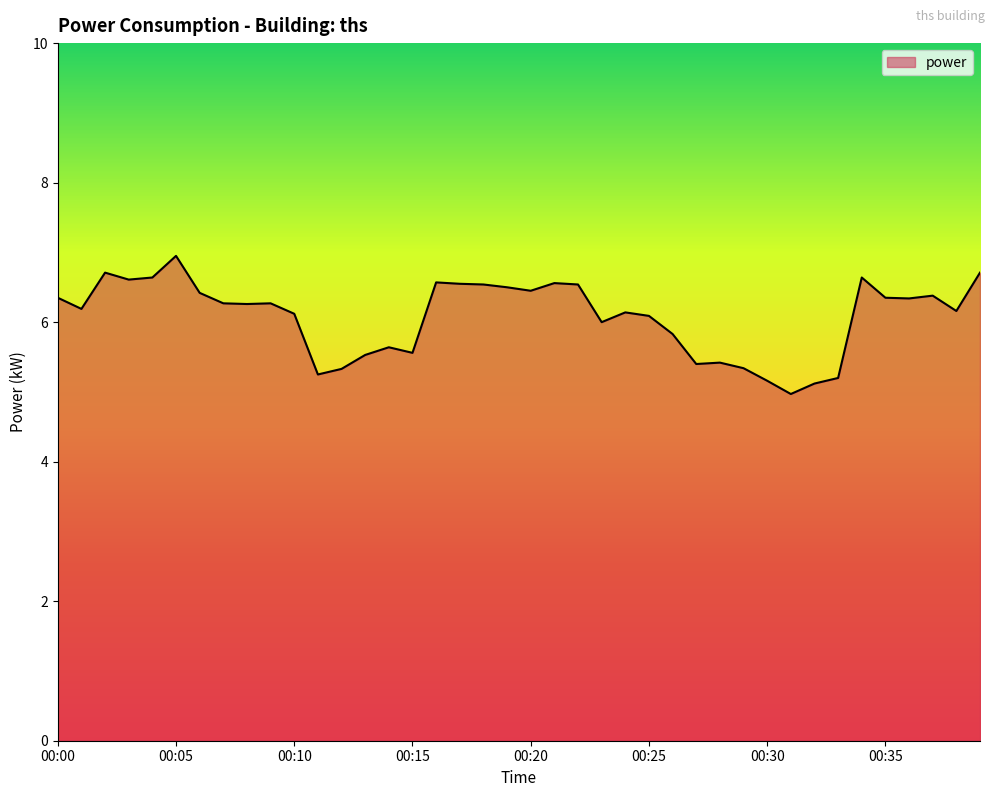

What is the greatest value displayed?

7.0